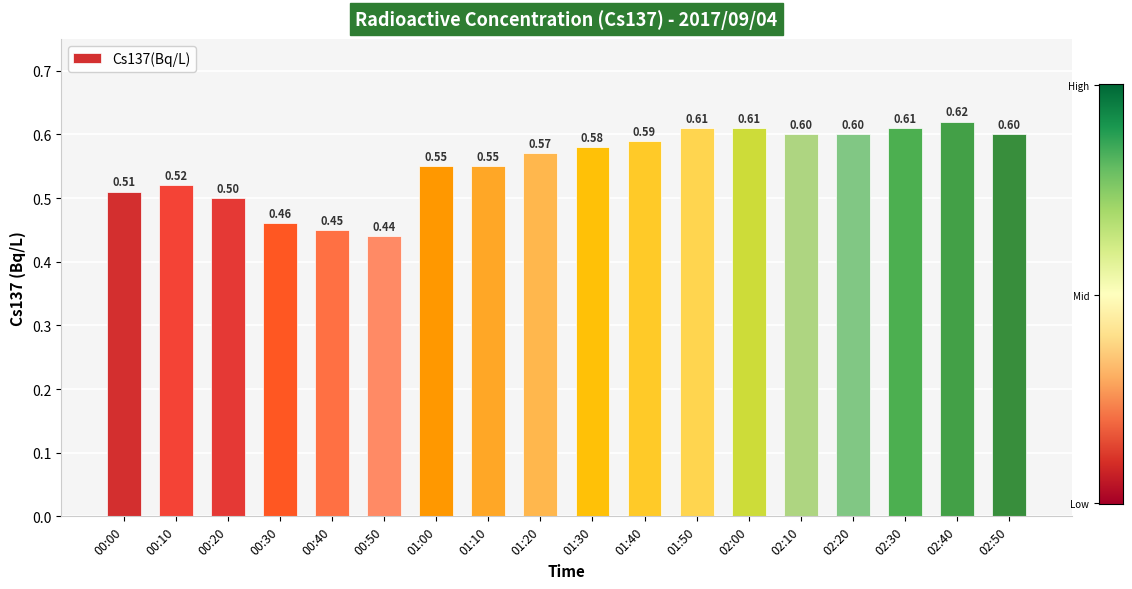

At which label is the value closest to 0?

00:50